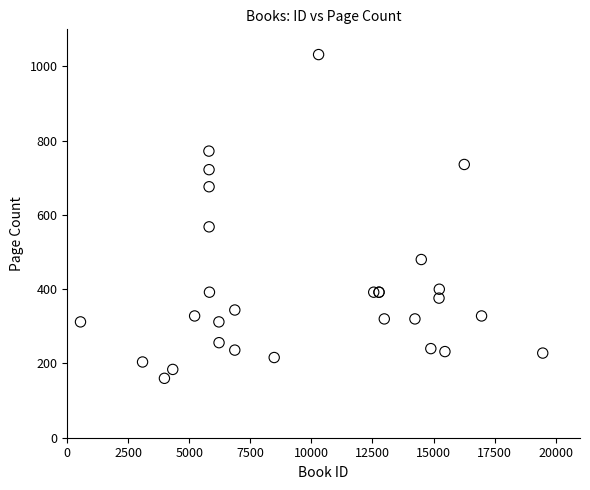

What Y value in the scatter plot is closest to 596?

568